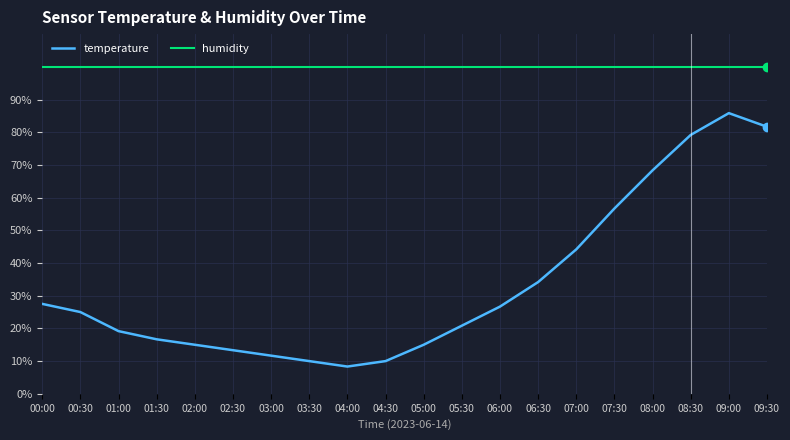

Which category has the lowest value across all series?

04:00